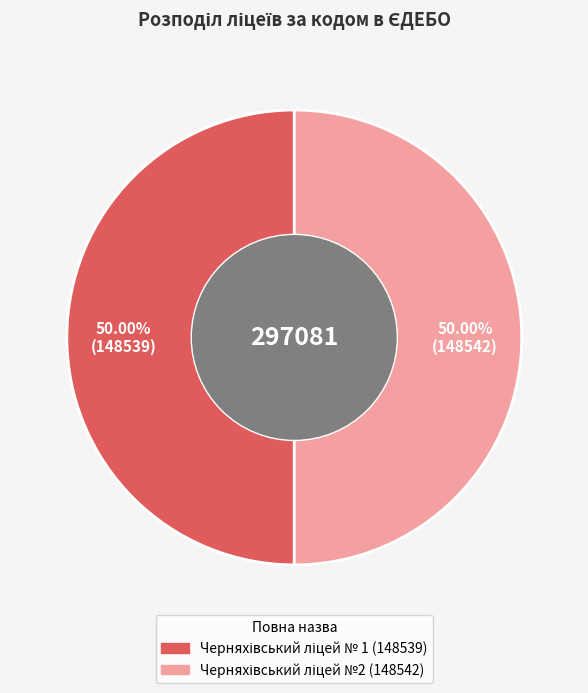

What is the change in value from Черняхівський ліцей № 1 to Черняхівський ліцей №2?

+3